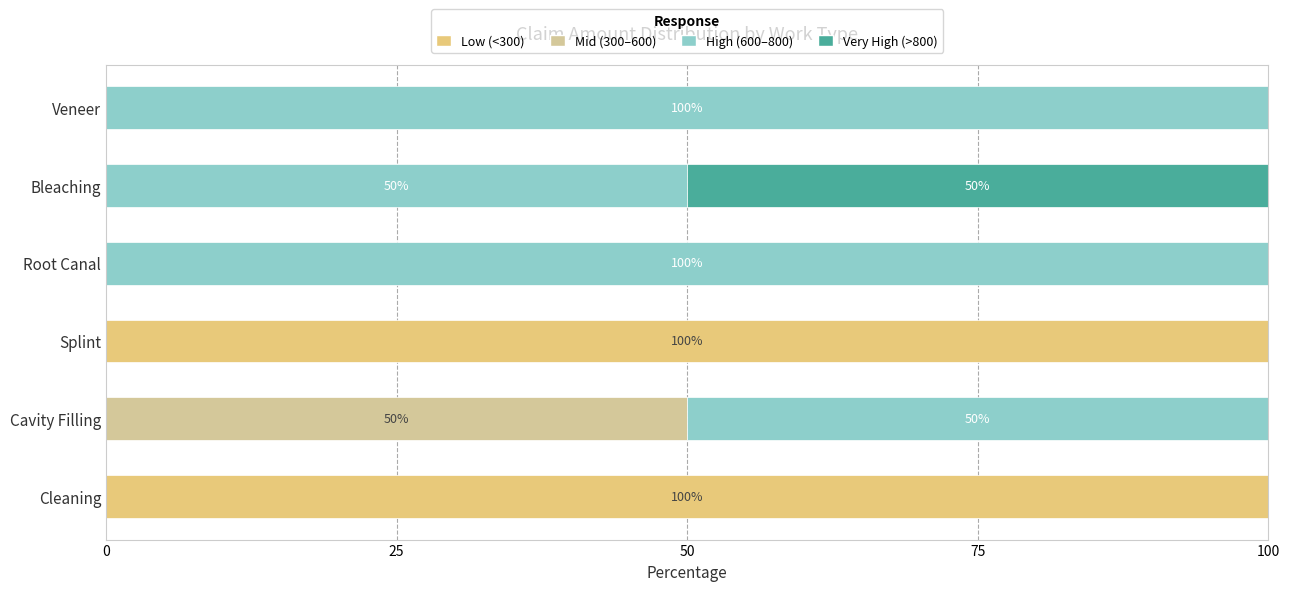

What are all the series names shown in the legend?

Low (<300), Mid (300–600), High (600–800), Very High (>800)